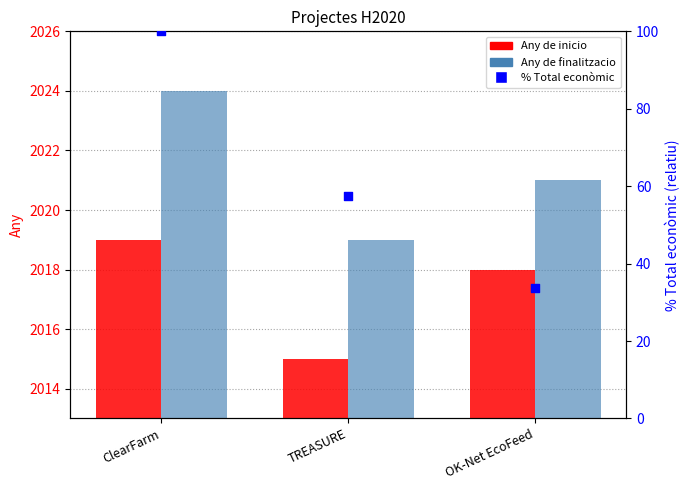

Which series reaches the minimum Y coordinate?

% Total econòmic